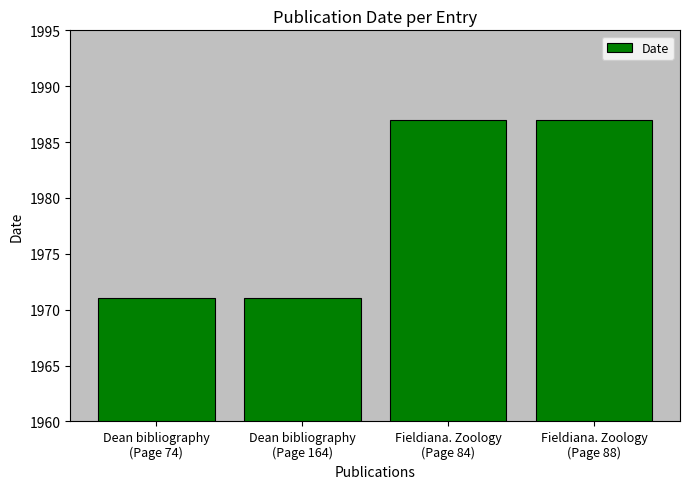

Between Fieldiana. Zoology
(Page 88) and Dean bibliography
(Page 164), which is larger?

Fieldiana. Zoology
(Page 88)